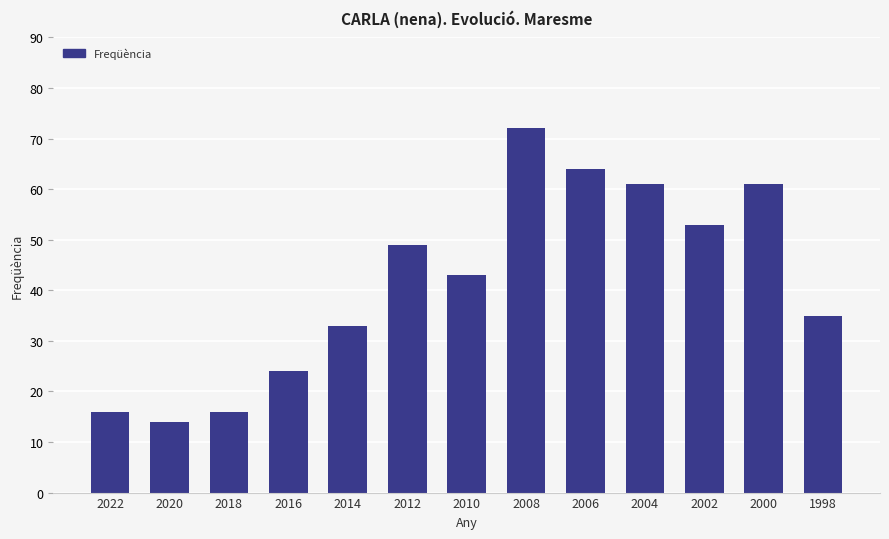

Which category has the lowest value across all series?

2020